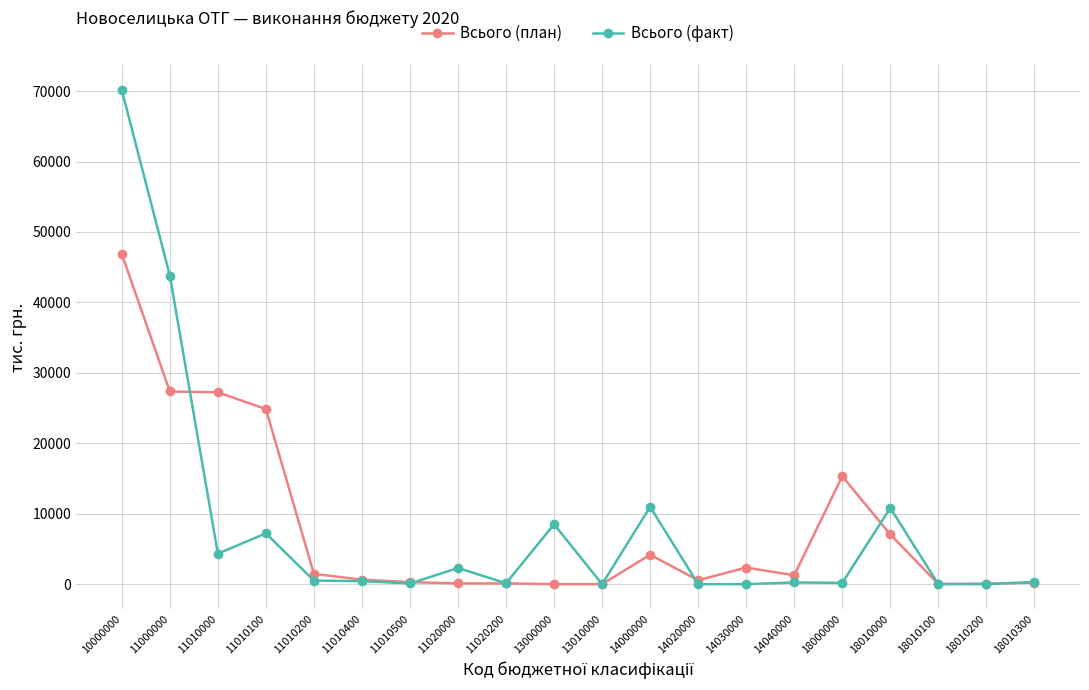

Where is the first local minimum for Всього (факт)?

11010000